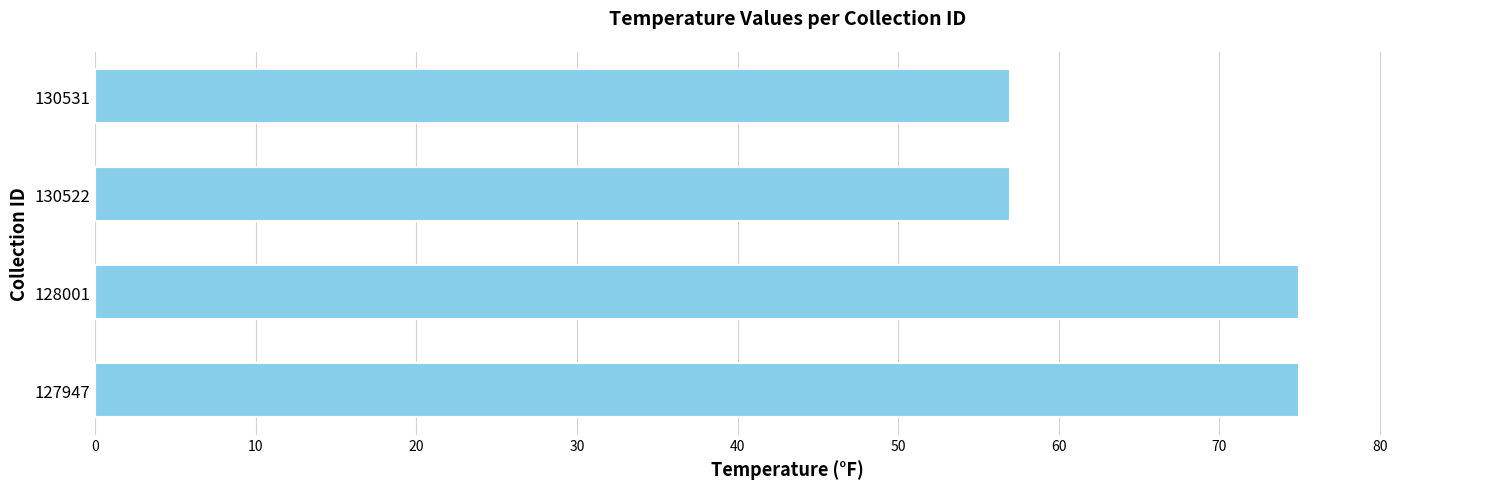

What is the change in value from 128001 to 130522?

-18